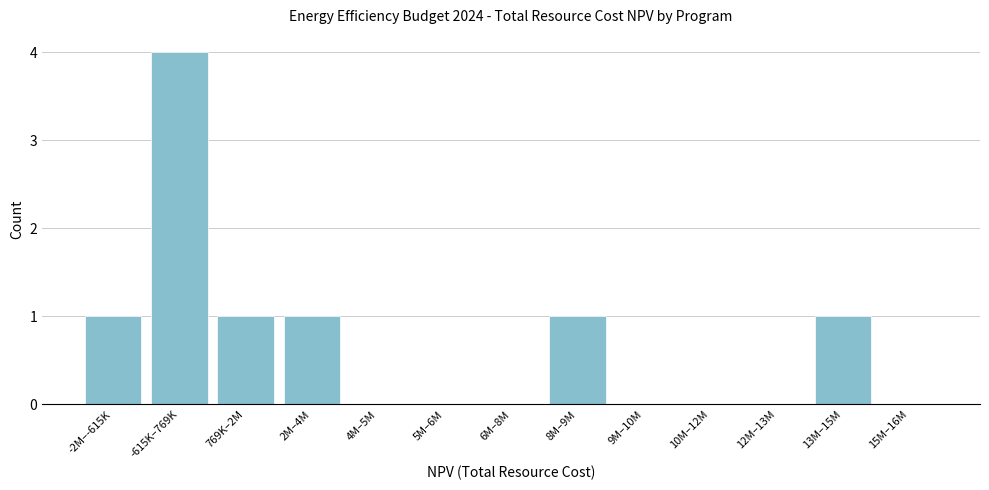

Reading left to right, extract all data points from this chart.

-2M–-615K=1	-615K–769K=4	769K–2M=1	2M–4M=1	4M–5M=0	5M–6M=0	6M–8M=0	8M–9M=1	9M–10M=0	10M–12M=0	12M–13M=0	13M–15M=1	15M–16M=0